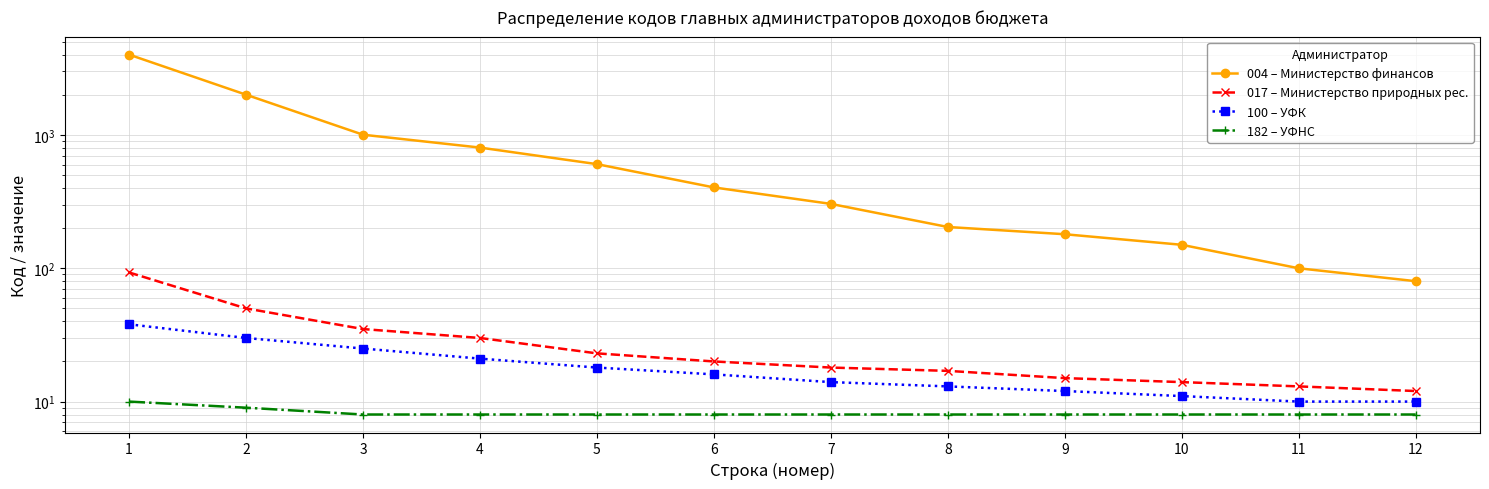

The 182 – УФНС series shows 8 at 6. True or false?

True